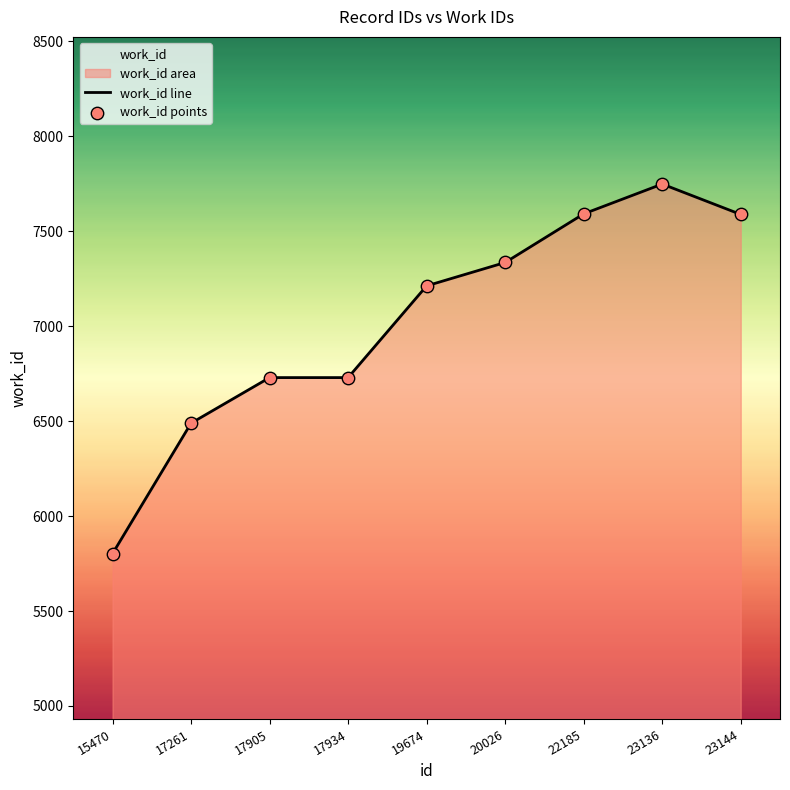

What is the change in value from 17934 to 22185?

+862